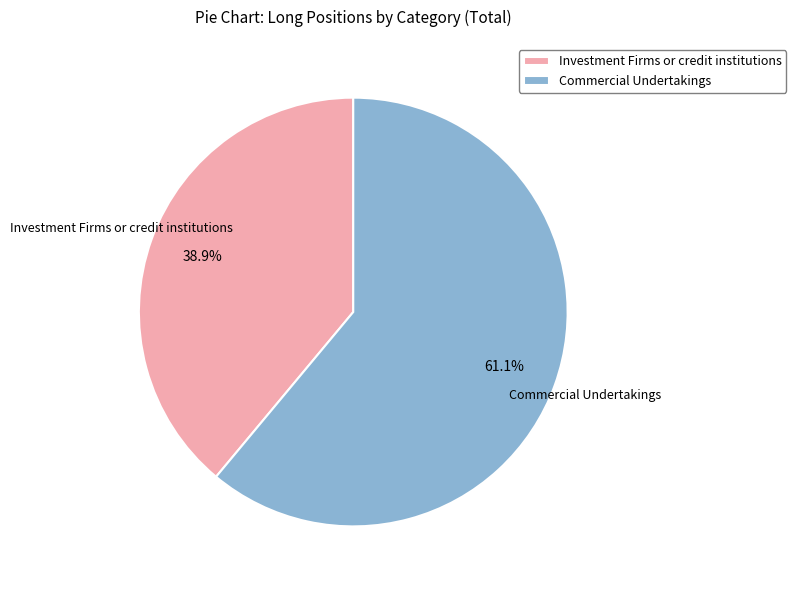

How many slices are in this pie chart?

2